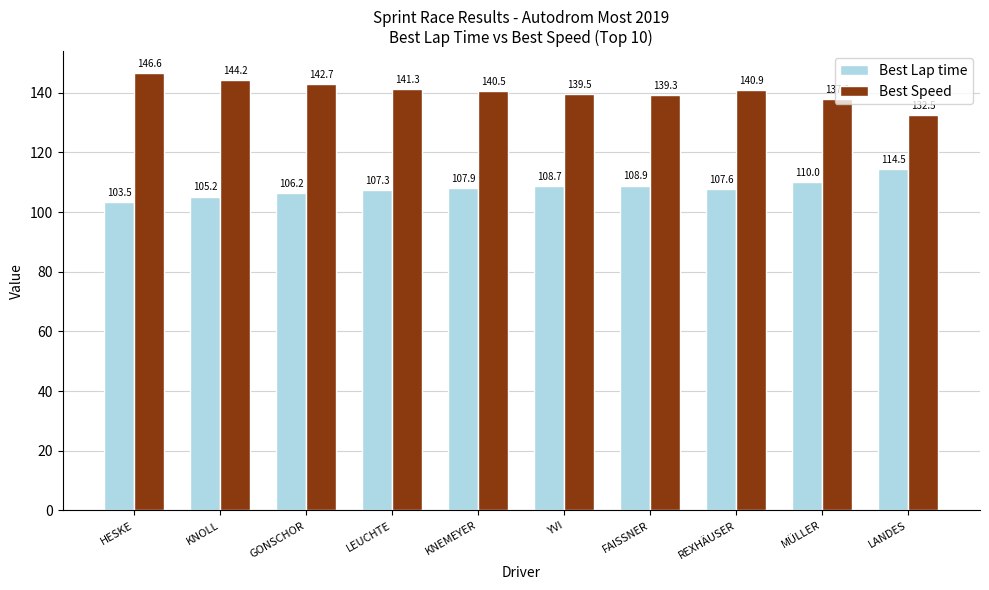

Rank the series by their maximum value, from highest to lowest.

Best Speed, Best Lap time